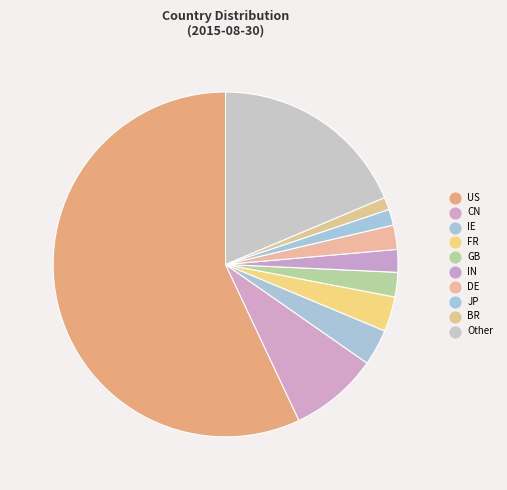

How many slices are in this pie chart?

10